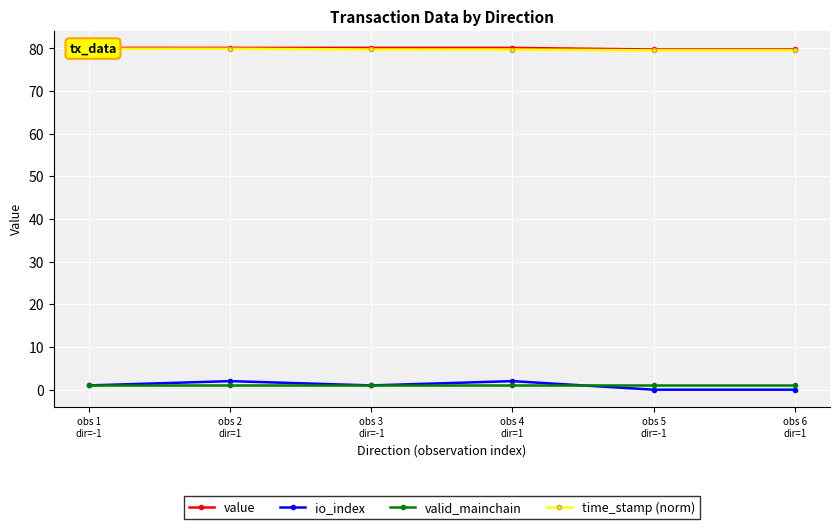

How many series are shown in this chart?

4